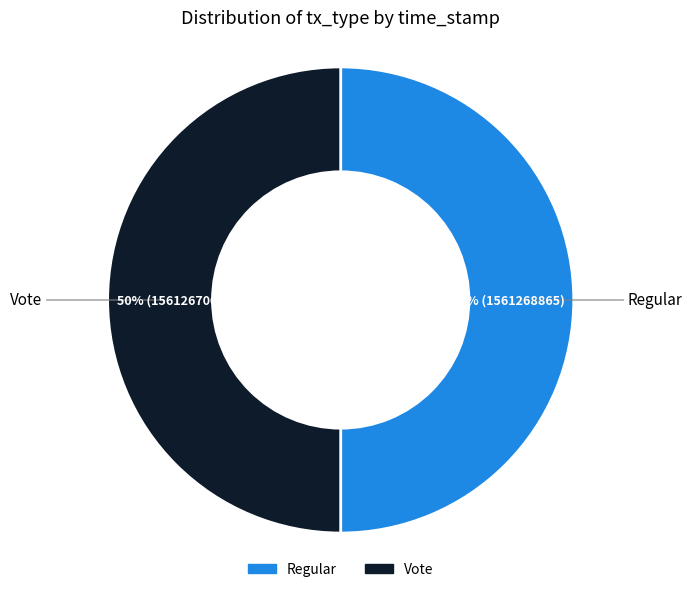

To the nearest percent, what is the combined percentage of Vote and Regular?

100%